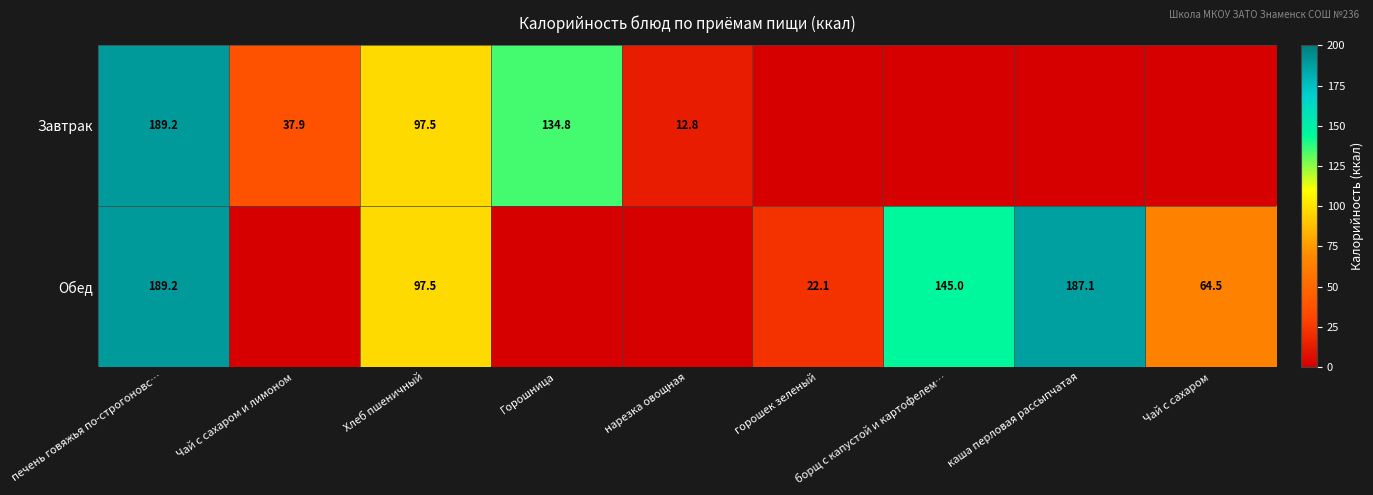

The value of Обед at печень говяжья по-строгоновс… is 189.2. True or false?

True